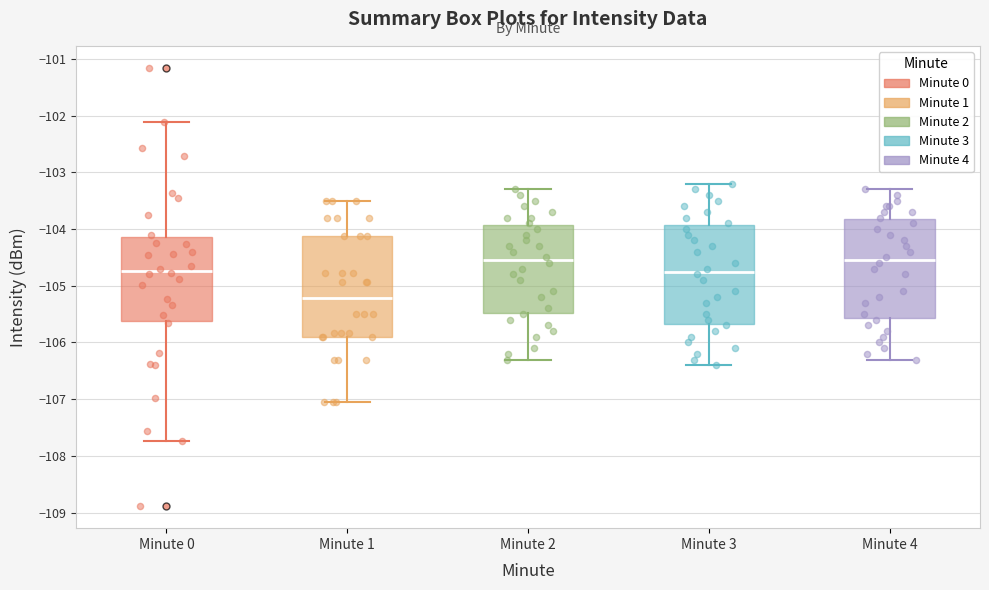

Reading left to right, read every box against the y-axis: the position of its median line, the range the box covers, and the ends of its whiskers. The values are not printed on the chart, so give them approximately, as read against the axis.

Minute 0: median -104.7, box -105.6 to -104.1, whiskers -107.7 to -102.1
Minute 1: median -105.2, box -105.9 to -104.1, whiskers -107.1 to -103.5
Minute 2: median -104.5, box -105.5 to -103.9, whiskers -106.3 to -103.3
Minute 3: median -104.7, box -105.7 to -103.9, whiskers -106.4 to -103.2
Minute 4: median -104.5, box -105.6 to -103.8, whiskers -106.3 to -103.3